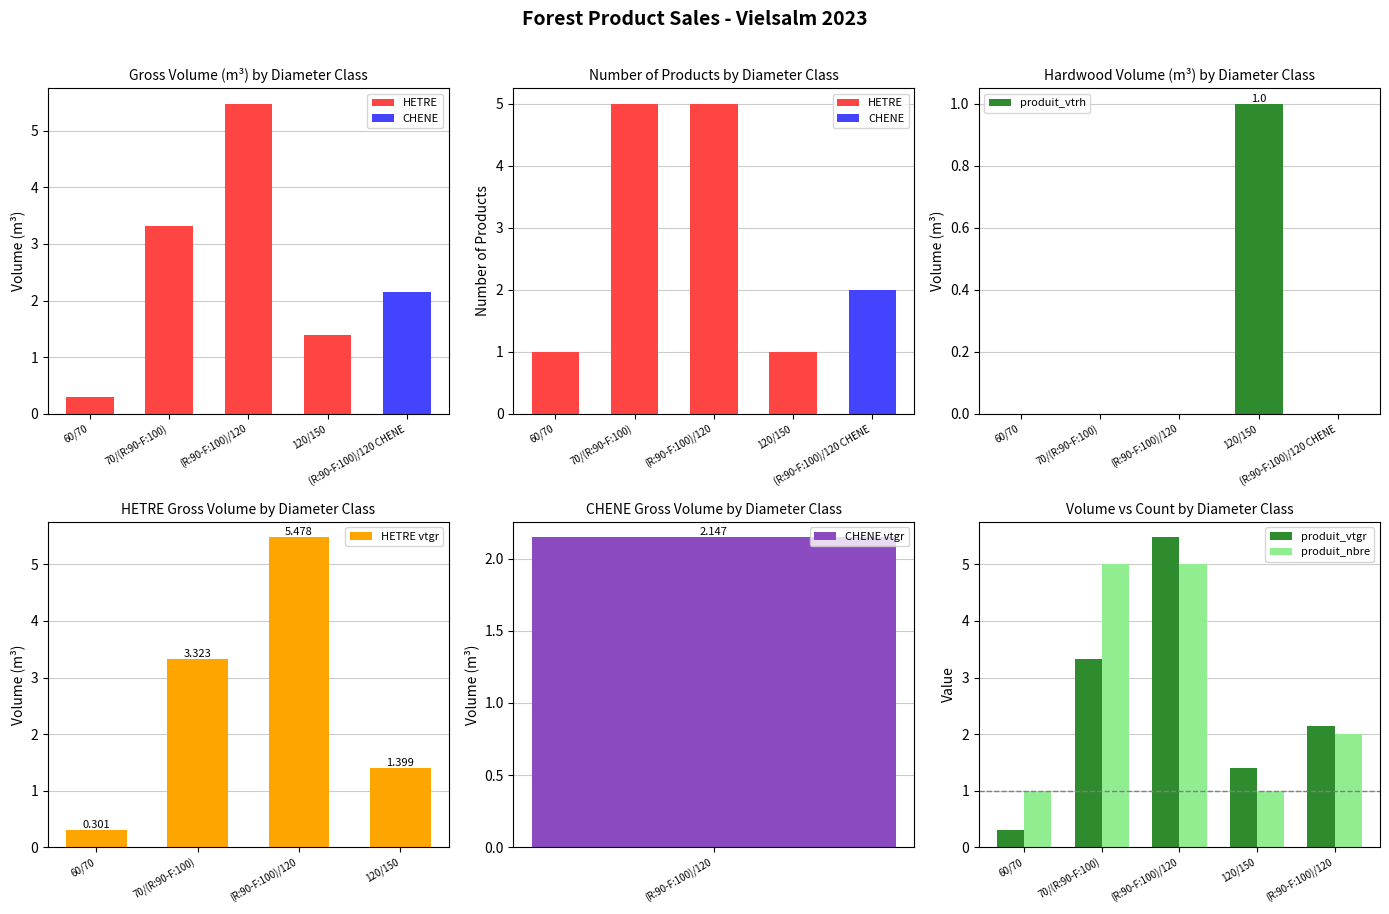

Which category has the lowest value across all series?

60/70